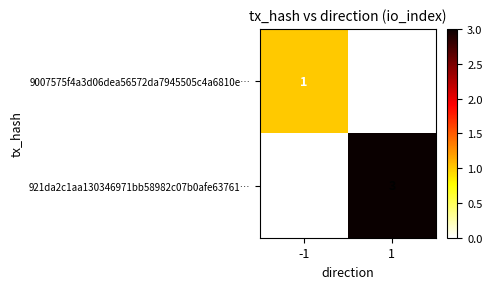

What is the sum of all 921da2c1aa130346971bb58982c07b0afe63761… values?

3